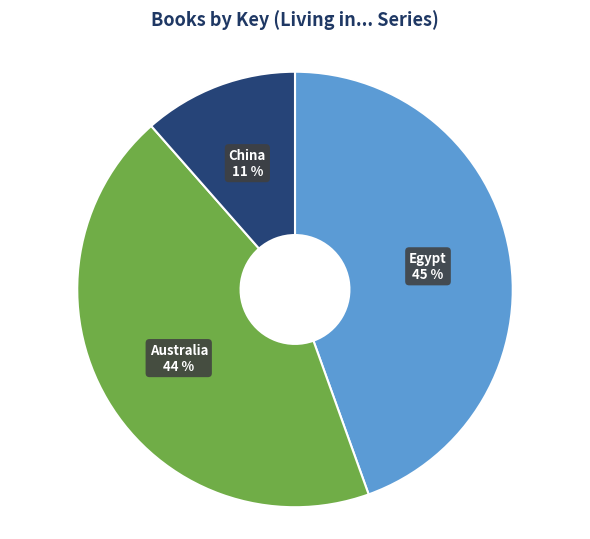

How many slices are in this pie chart?

3